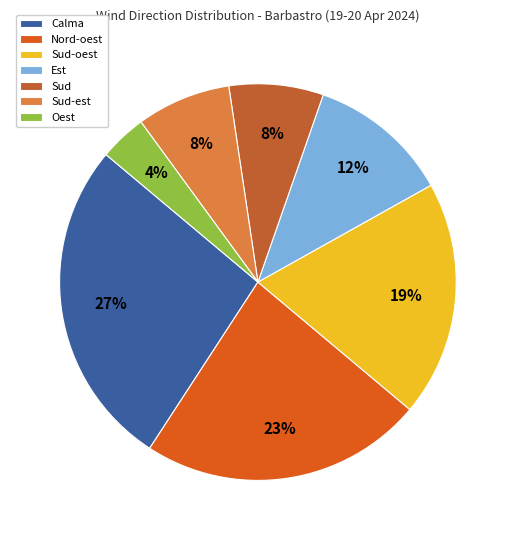

True or false: Sud accounts for 14% of the total.

False